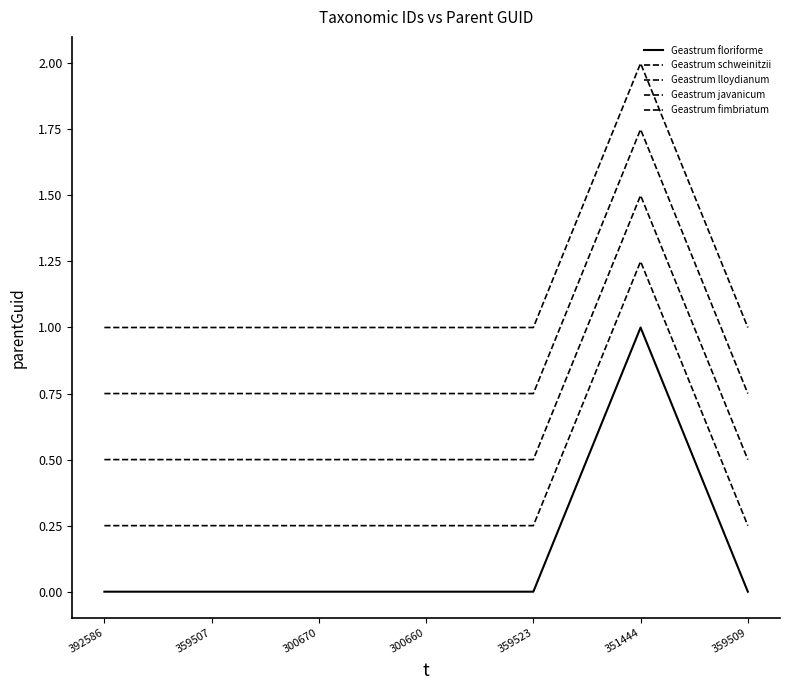

The Geastrum schweinitzii series shows 0.1 at 300660. True or false?

False